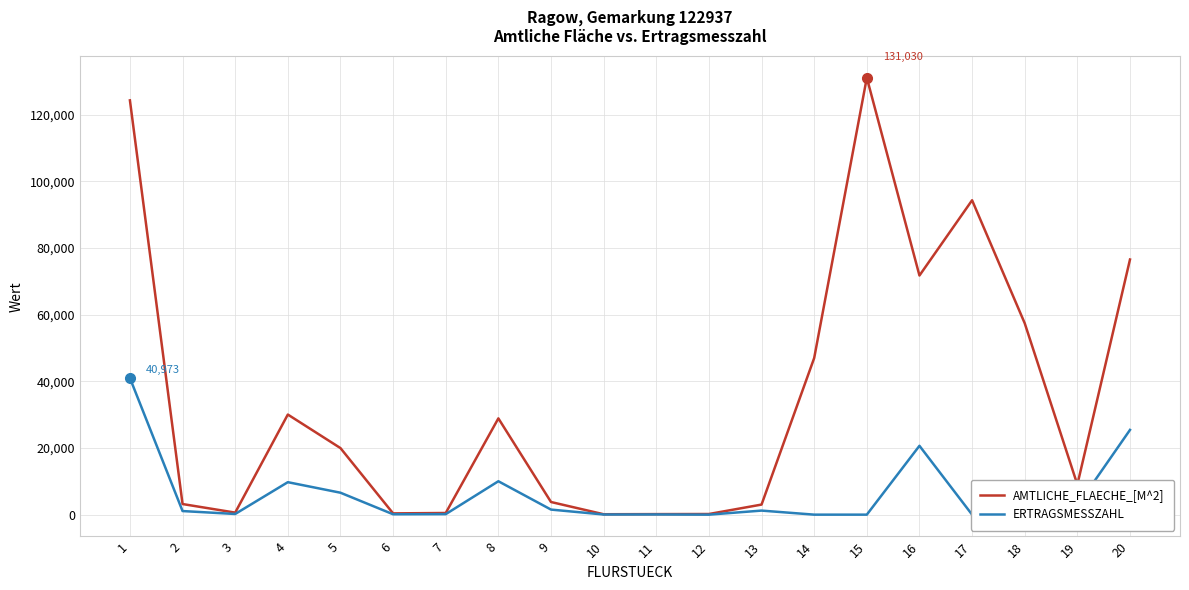

What are all the series names shown in the legend?

AMTLICHE_FLAECHE_[M^2], ERTRAGSMESSZAHL